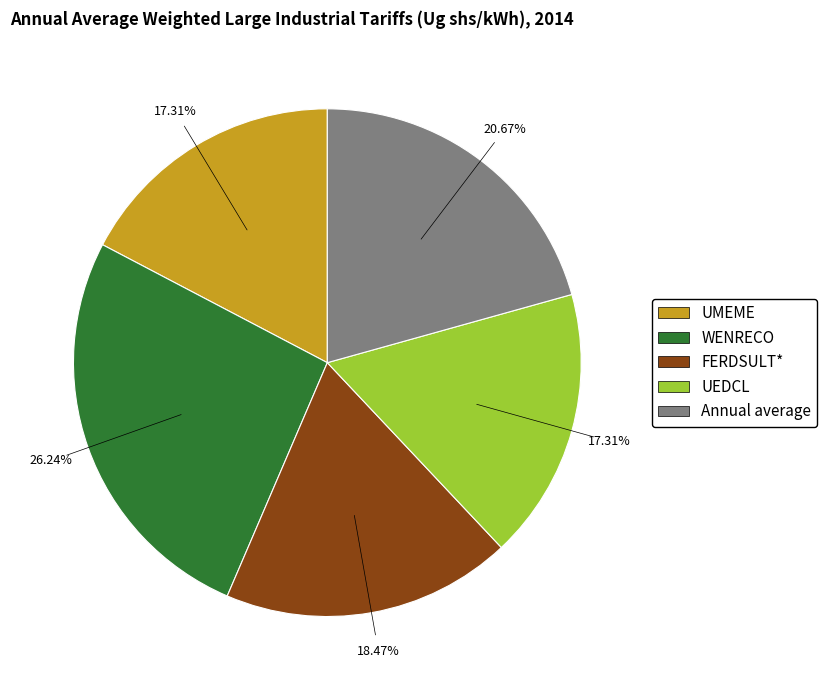

Is it true that FERDSULT* is 29% of the pie?

False